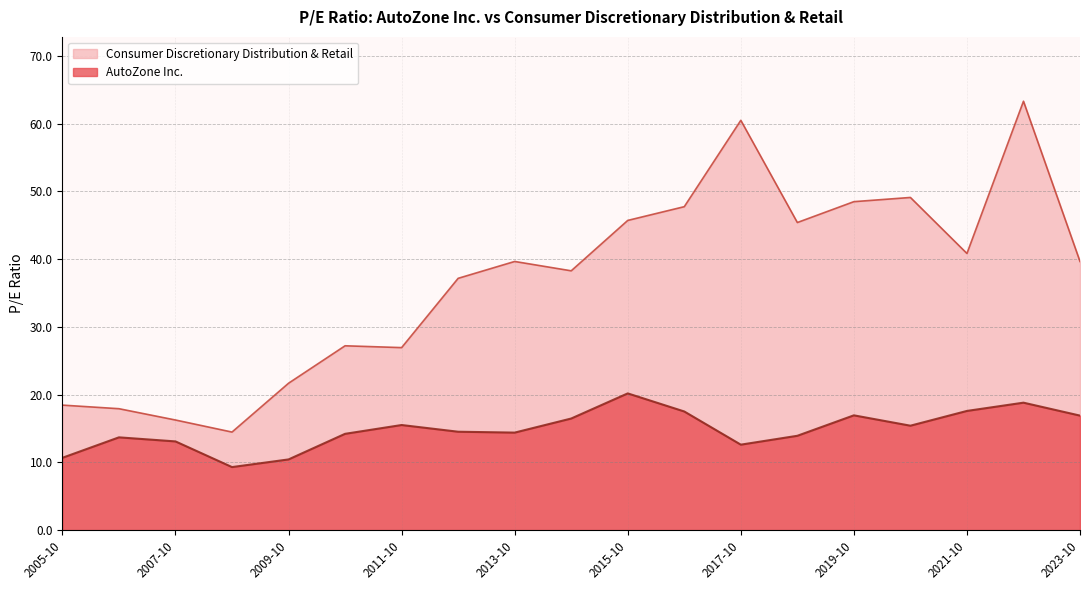

True or false: AutoZone Inc. has a value of 18.8 at 2009-10.

False